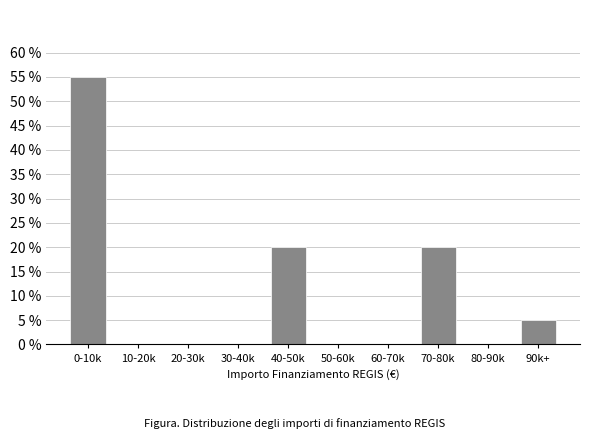

Reading left to right, extract all data points from this chart.

0-10k=55.0	10-20k=0.0	20-30k=0.0	30-40k=0.0	40-50k=20.0	50-60k=0.0	60-70k=0.0	70-80k=20.0	80-90k=0.0	90k+=5.0